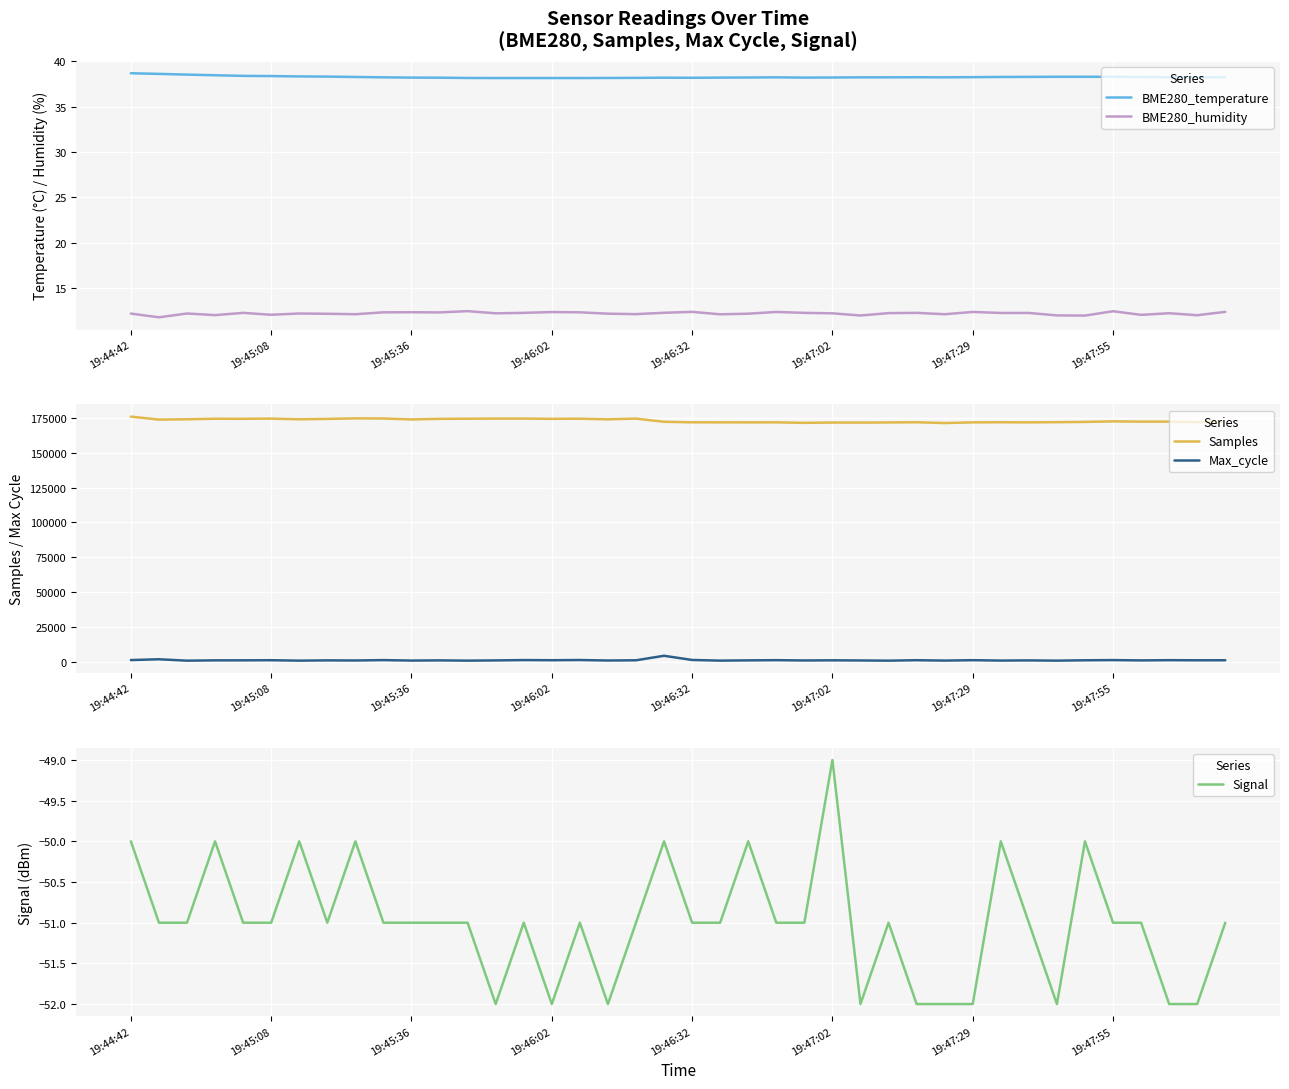

Between 11 and 34, which series saw the biggest shift?

Samples